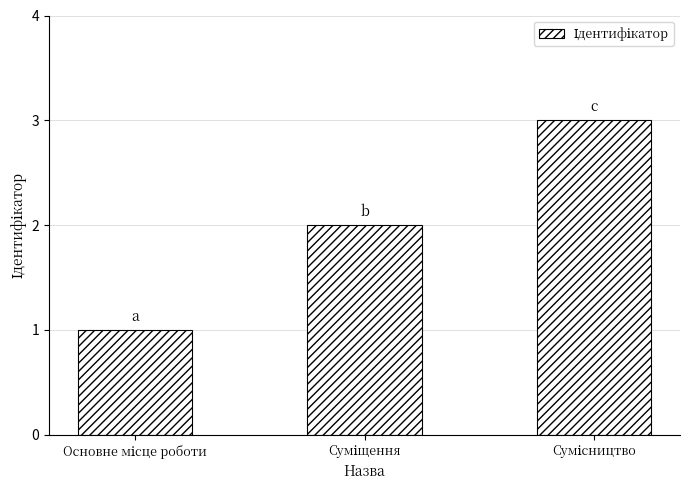

What is the sum of all values?

6